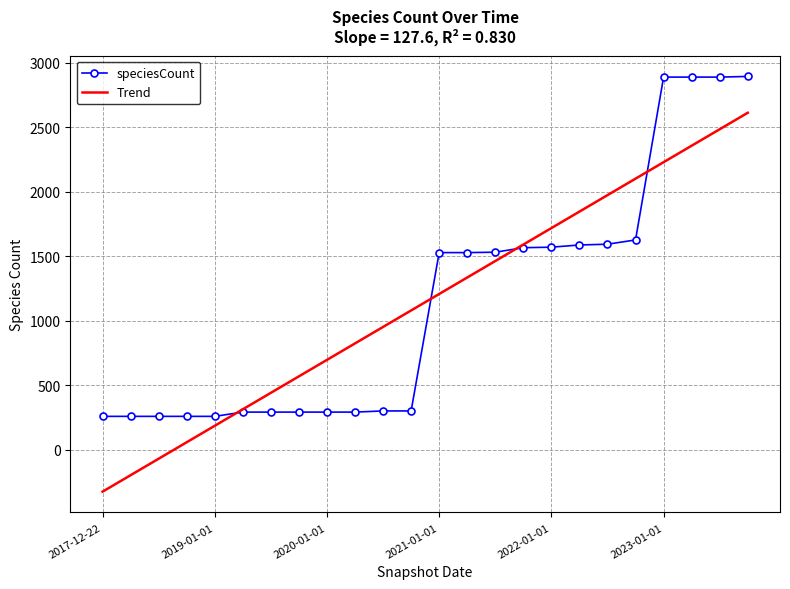

What is the greatest value displayed?

2892.0